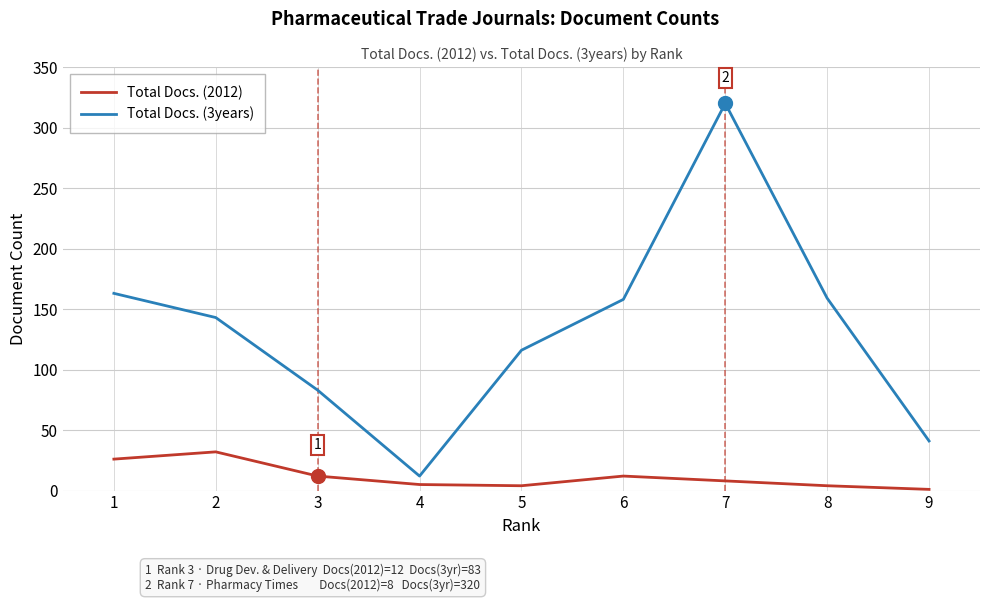

Which category has the lowest value in the Total Docs. (2012) series?

9